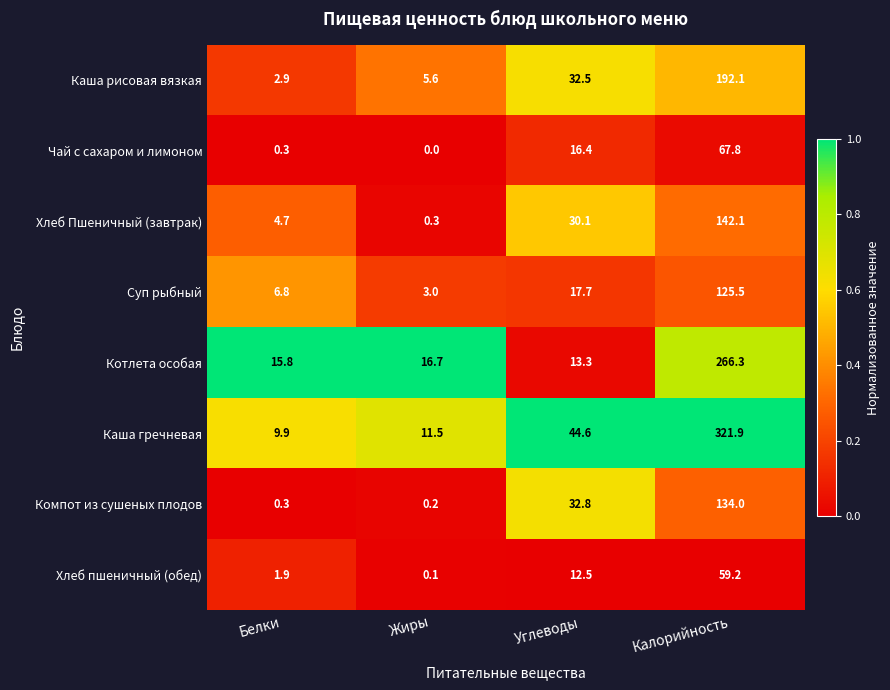

What is the difference between the highest and lowest values at Белки?

15.5